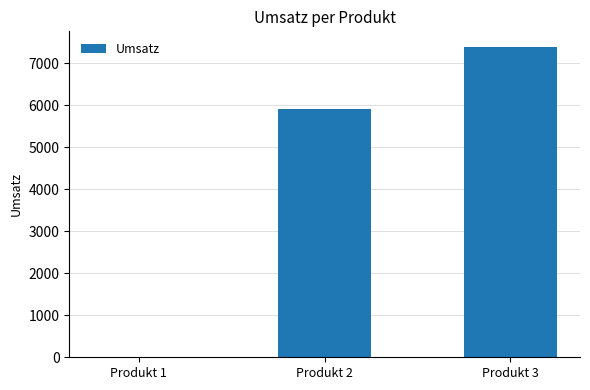

Is it true that the value at Produkt 2 is 7873?

False